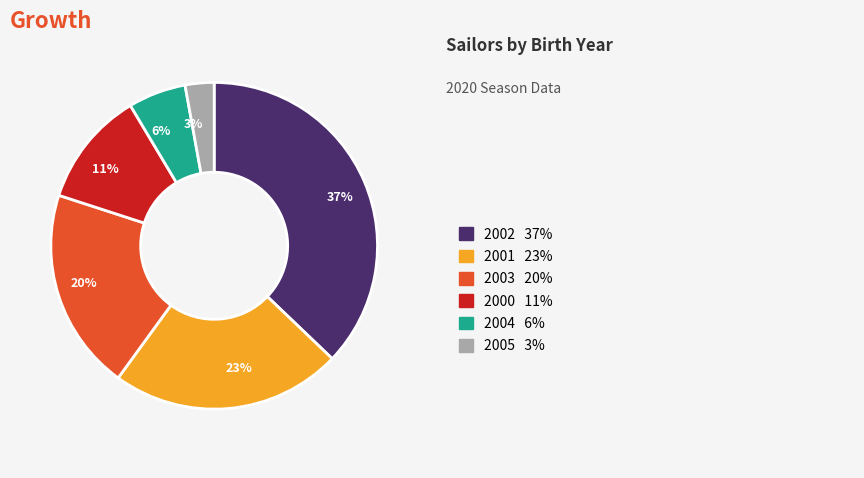

Is it true that 20% is 13% of the pie?

False